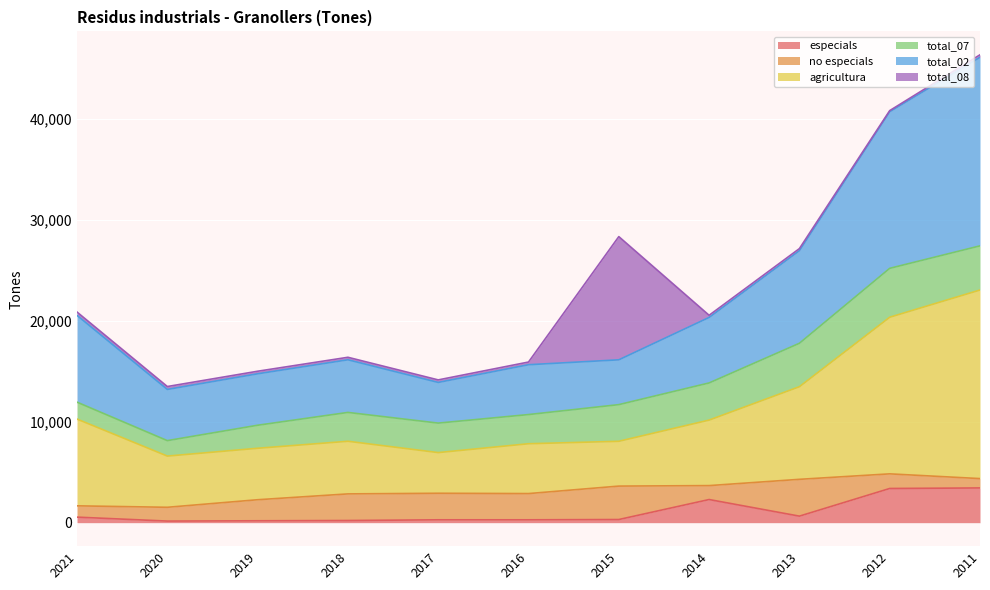

True or false: especials and total_07 intersect in this chart.

False